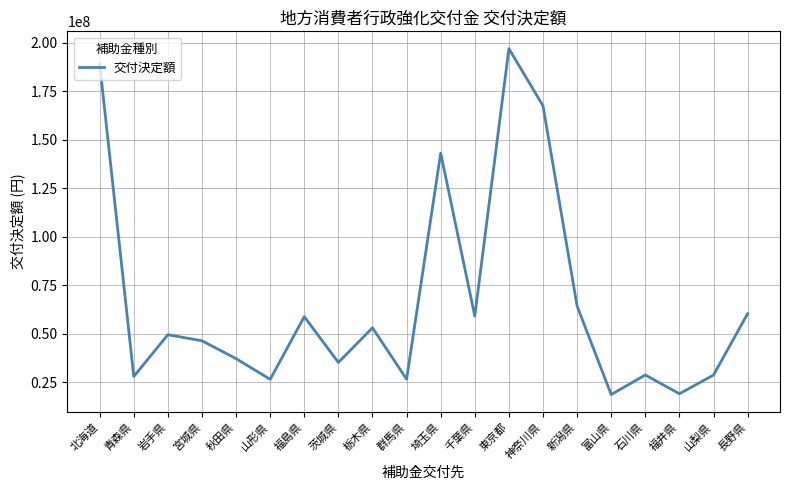

True or false: the data shows 28659000 at 山梨県.

True